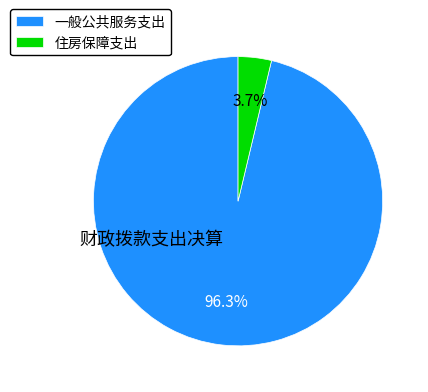

Count the number of slices in the pie.

2